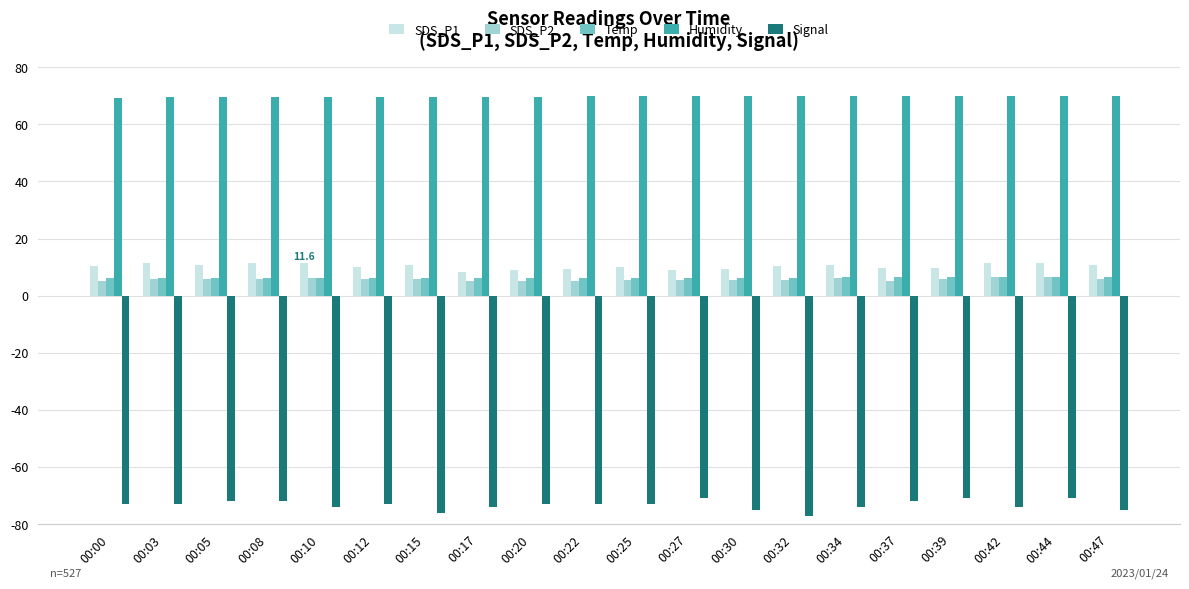

Is it true that Humidity equals 69.9 at 00:39?

True